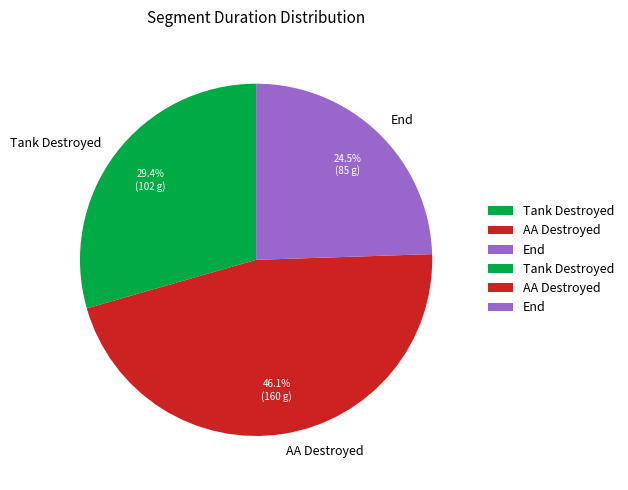

The Tank Destroyed slice represents 29% of the pie. True or false?

True